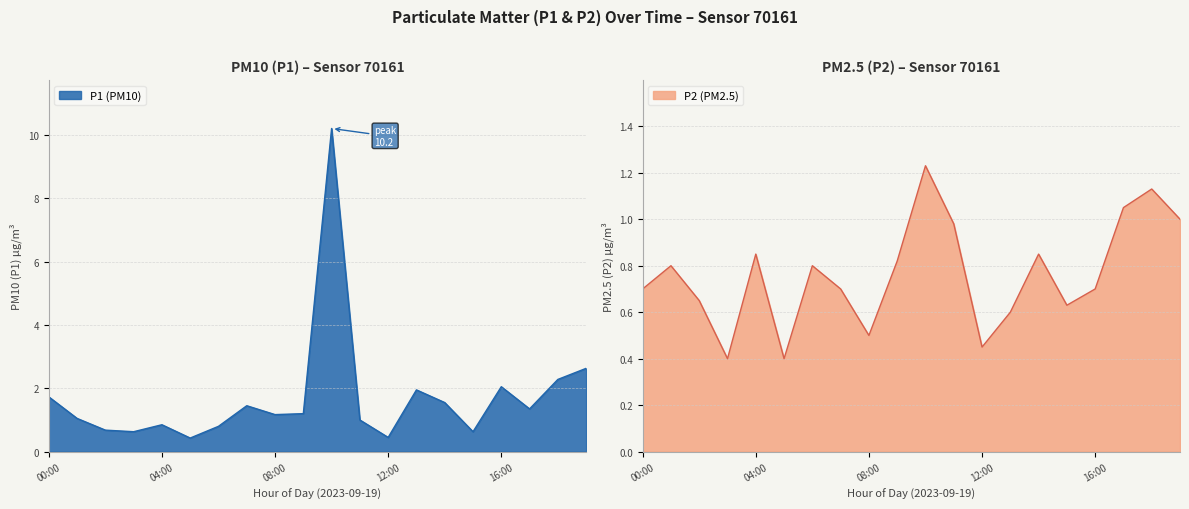

True or false: P2 and P1 cross at least once.

False